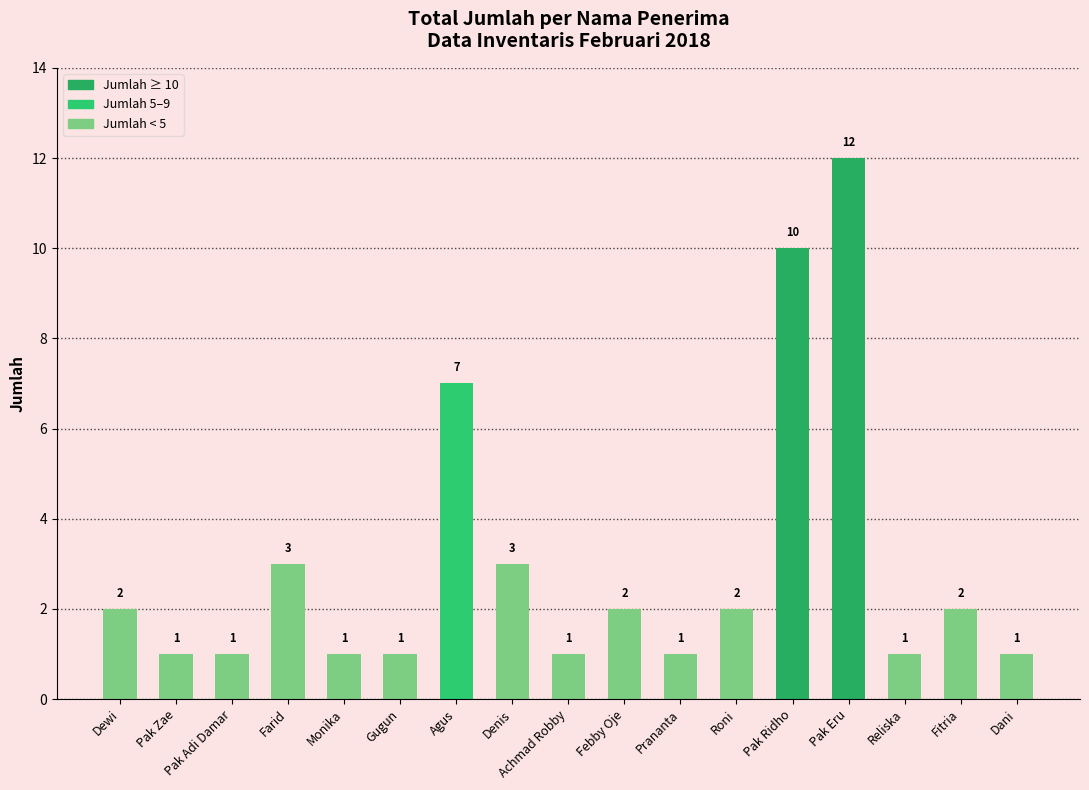

Reading left to right, transcribe all the data shown in this chart.

Dewi=2	Pak Zae=1	Pak Adi Damar=1	Farid=3	Monika=1	Gugun=1	Agus=7	Denis=3	Achmad Robby=1	Febby Oje=2	Prananta=1	Roni=2	Pak Ridho=10	Pak Eru=12	Reliska=1	Fitria=2	Dani=1